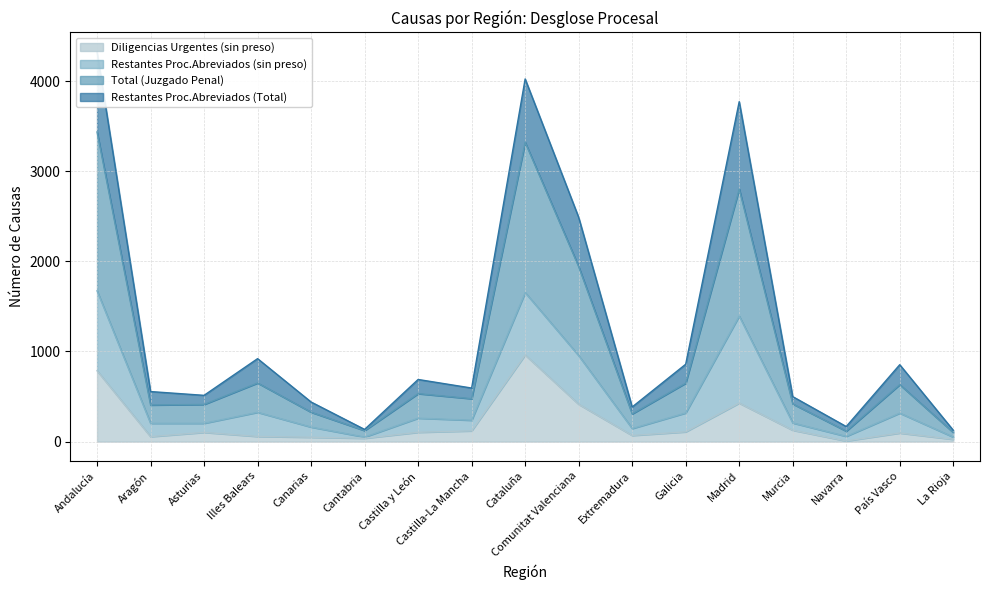

What is the maximum value for Diligencias Urgentes (sin preso)?

961